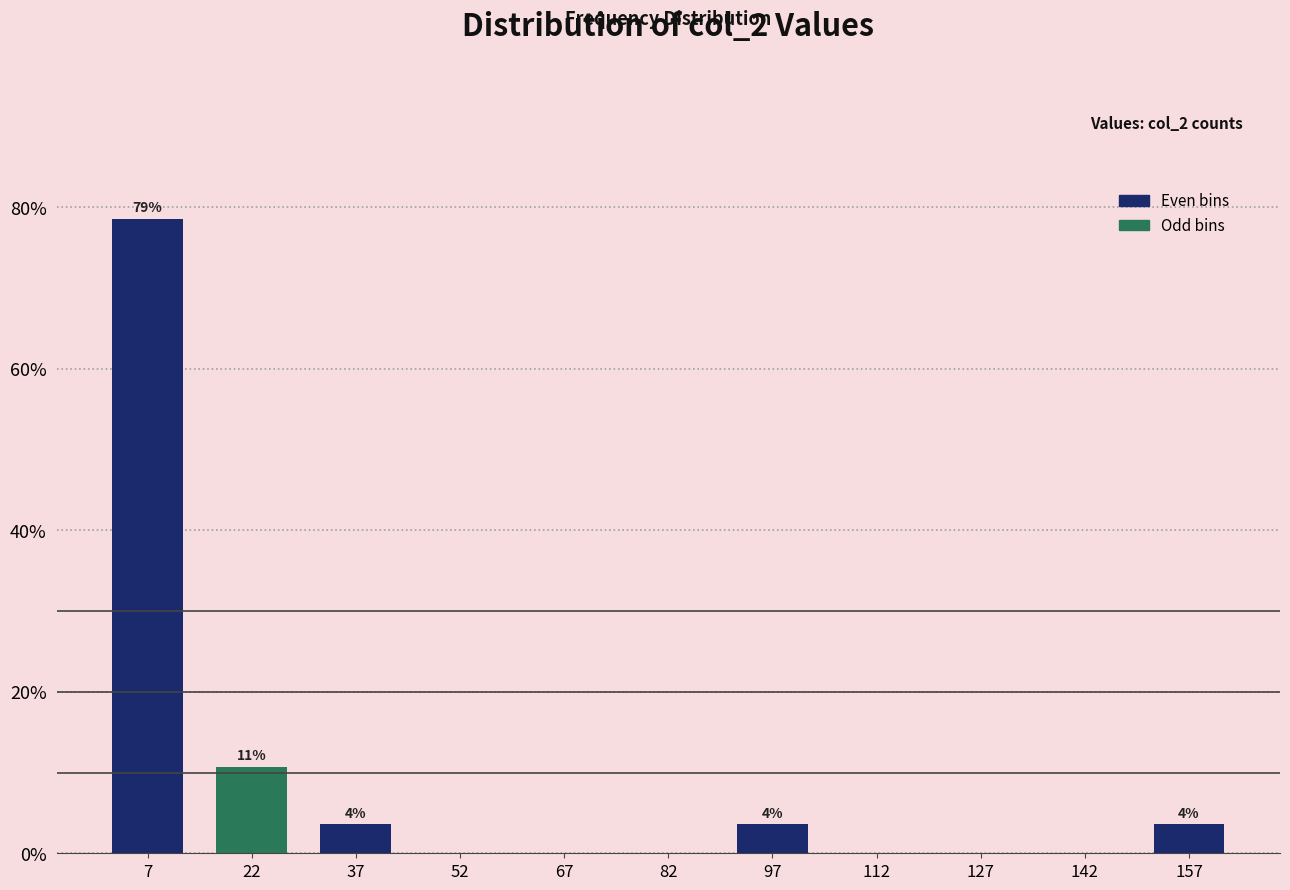

Over which range of the x-axis is the bar tallest?

0 to 15